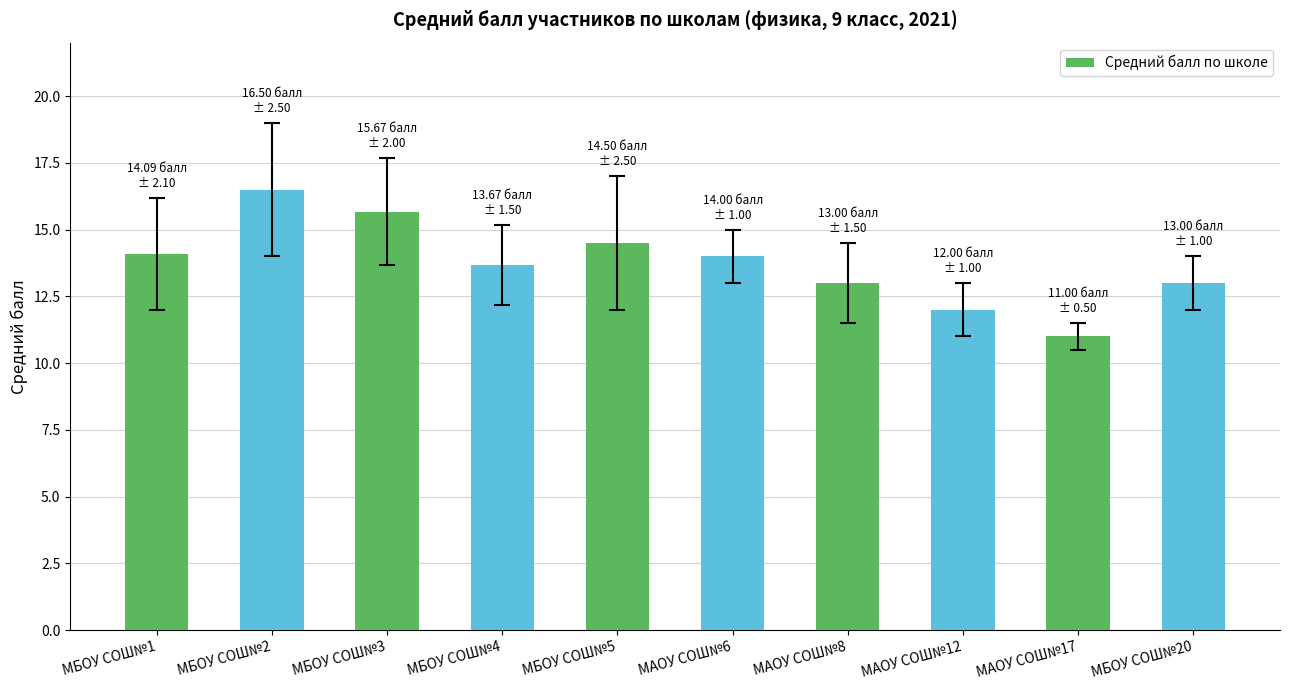

What is the difference between the values at МБОУ СОШ№1 and МАОУ СОШ№17?

3.1